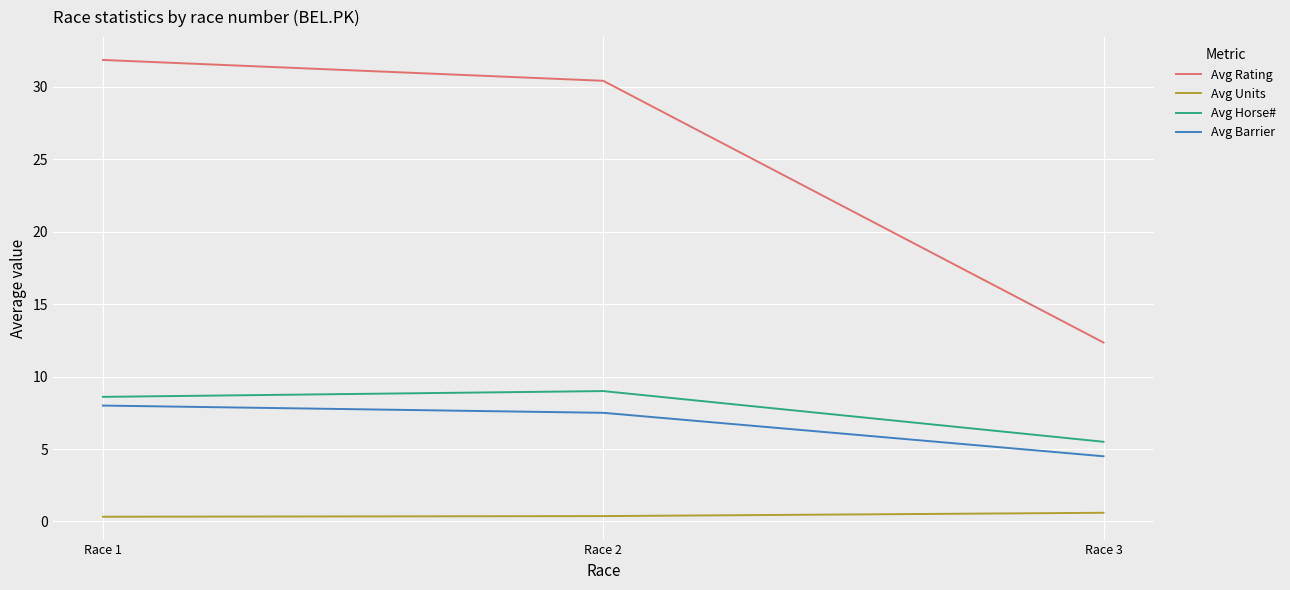

At which category does the chart reach its peak across all series?

Race 1